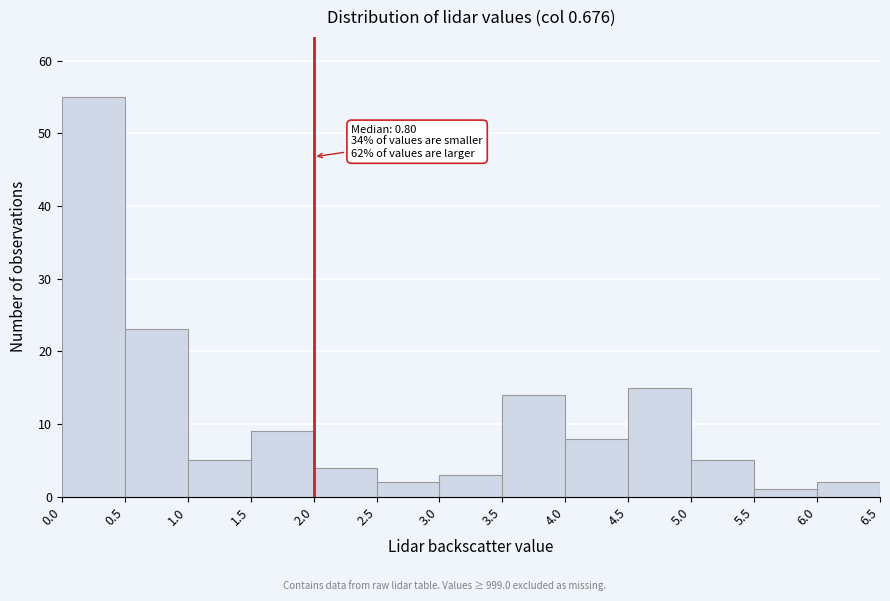

Over which range of the x-axis is the bar tallest?

0.0 to 0.5